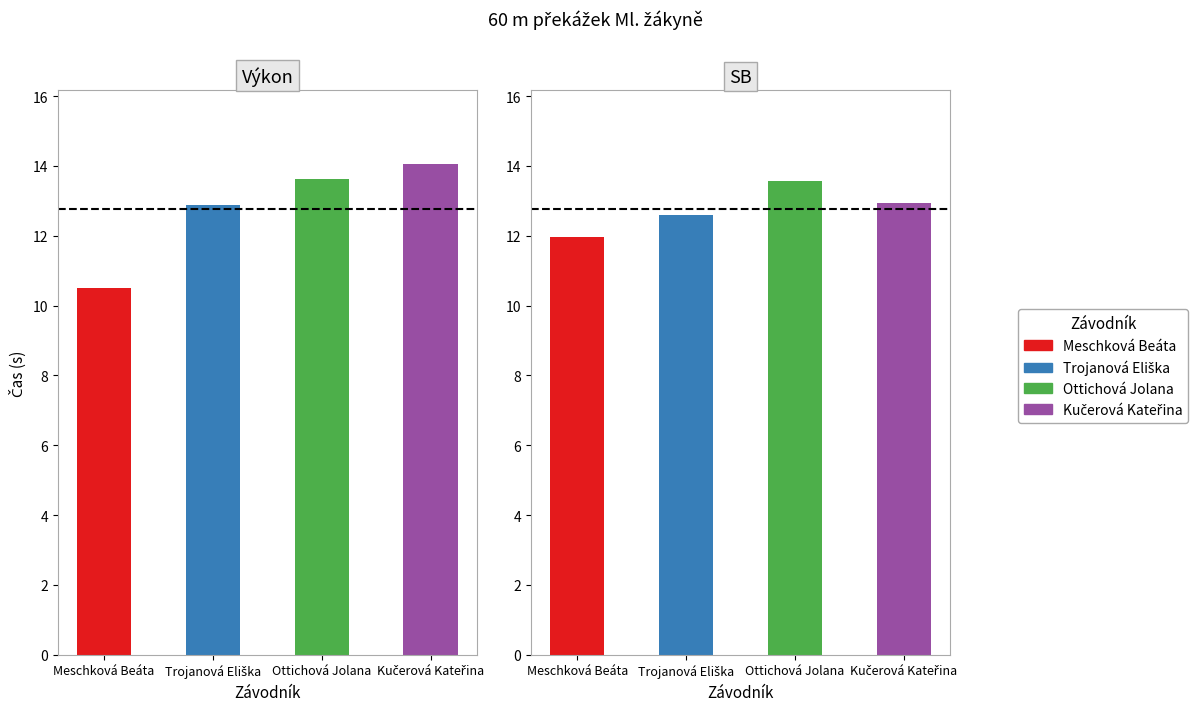

Reading right to left, extract all data points from this chart.

Výkon: 14.1	13.6	12.9	10.5
SB: 12.9	13.6	12.6	11.9